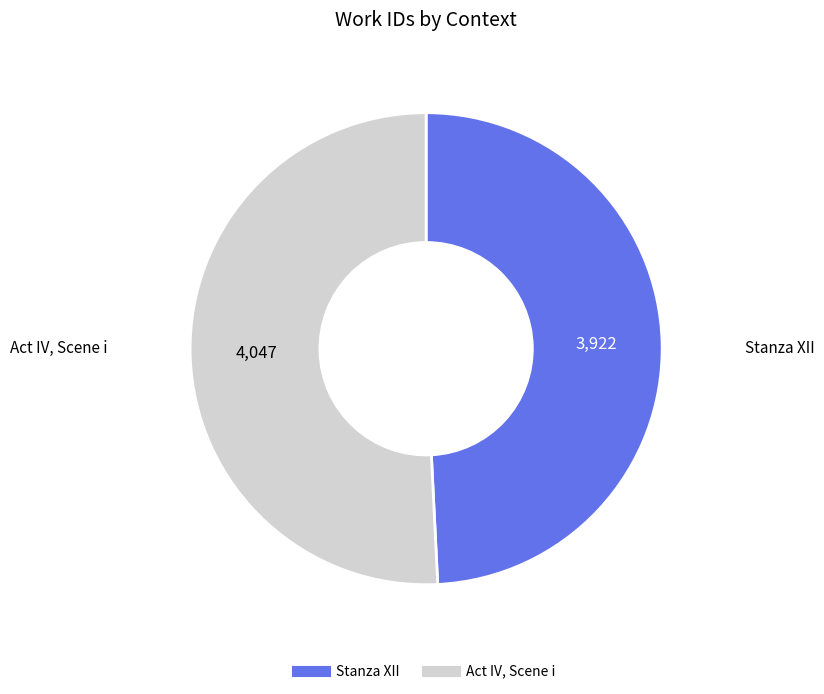

Combined, do Stanza XII and Act IV, Scene i account for over 50%?

Yes